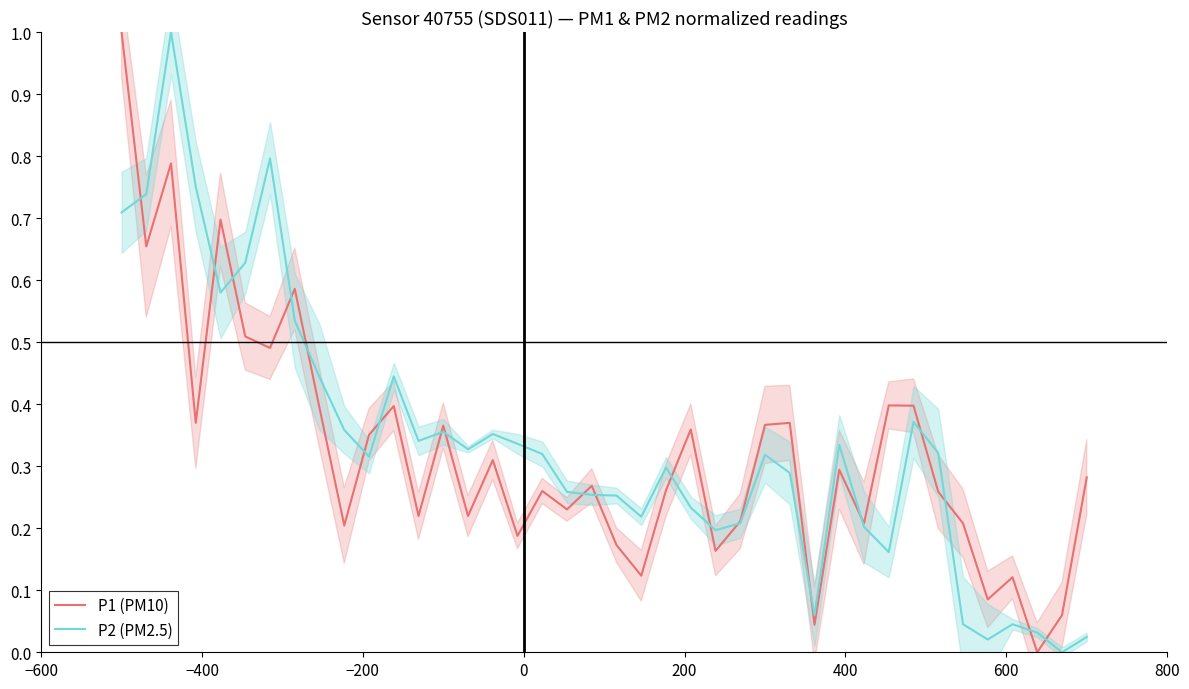

Which series has the widest spread of values?

P1 (PM10)